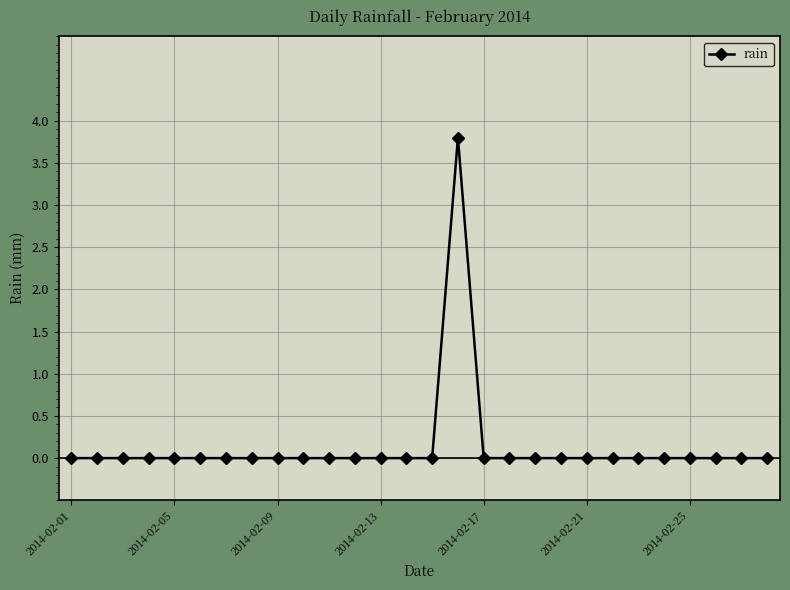

Reading left to right, list all the values displayed in this chart.

0.0	0.0	0.0	0.0	0.0	0.0	0.0	0.0	0.0	0.0	0.0	0.0	0.0	0.0	0.0	3.8	0.0	0.0	0.0	0.0	0.0	0.0	0.0	0.0	0.0	0.0	0.0	0.0